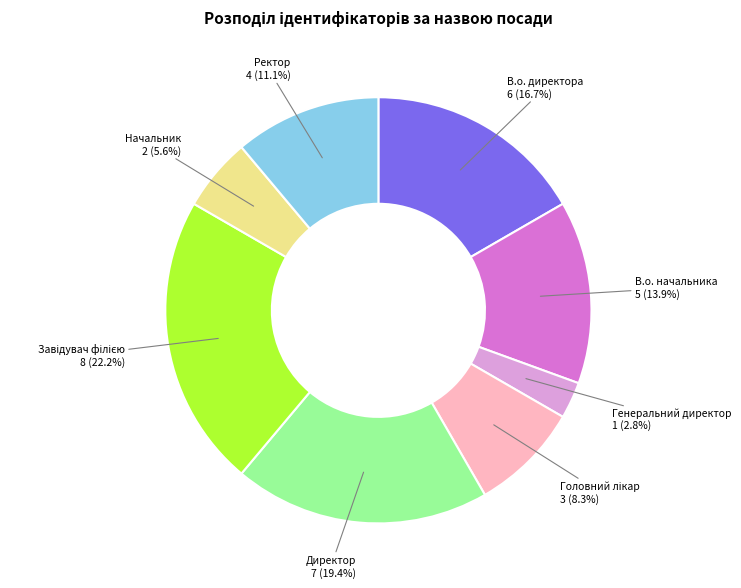

Which has a higher value, Начальник or Ректор?

Ректор